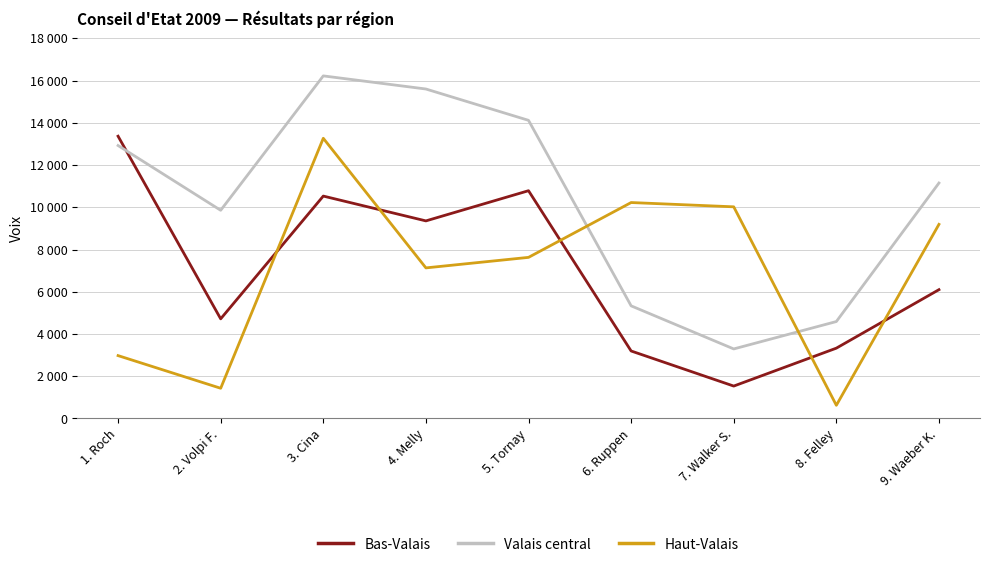

Between 6. Ruppen and 7. Walker S., which series saw the biggest shift?

Valais central